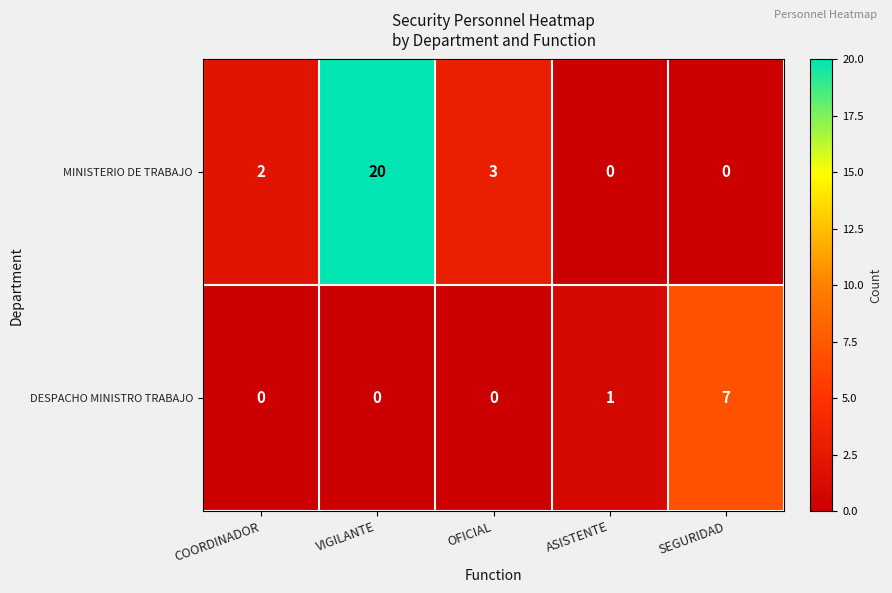

At which label is MINISTERIO DE TRABAJO closest to 10?

OFICIAL